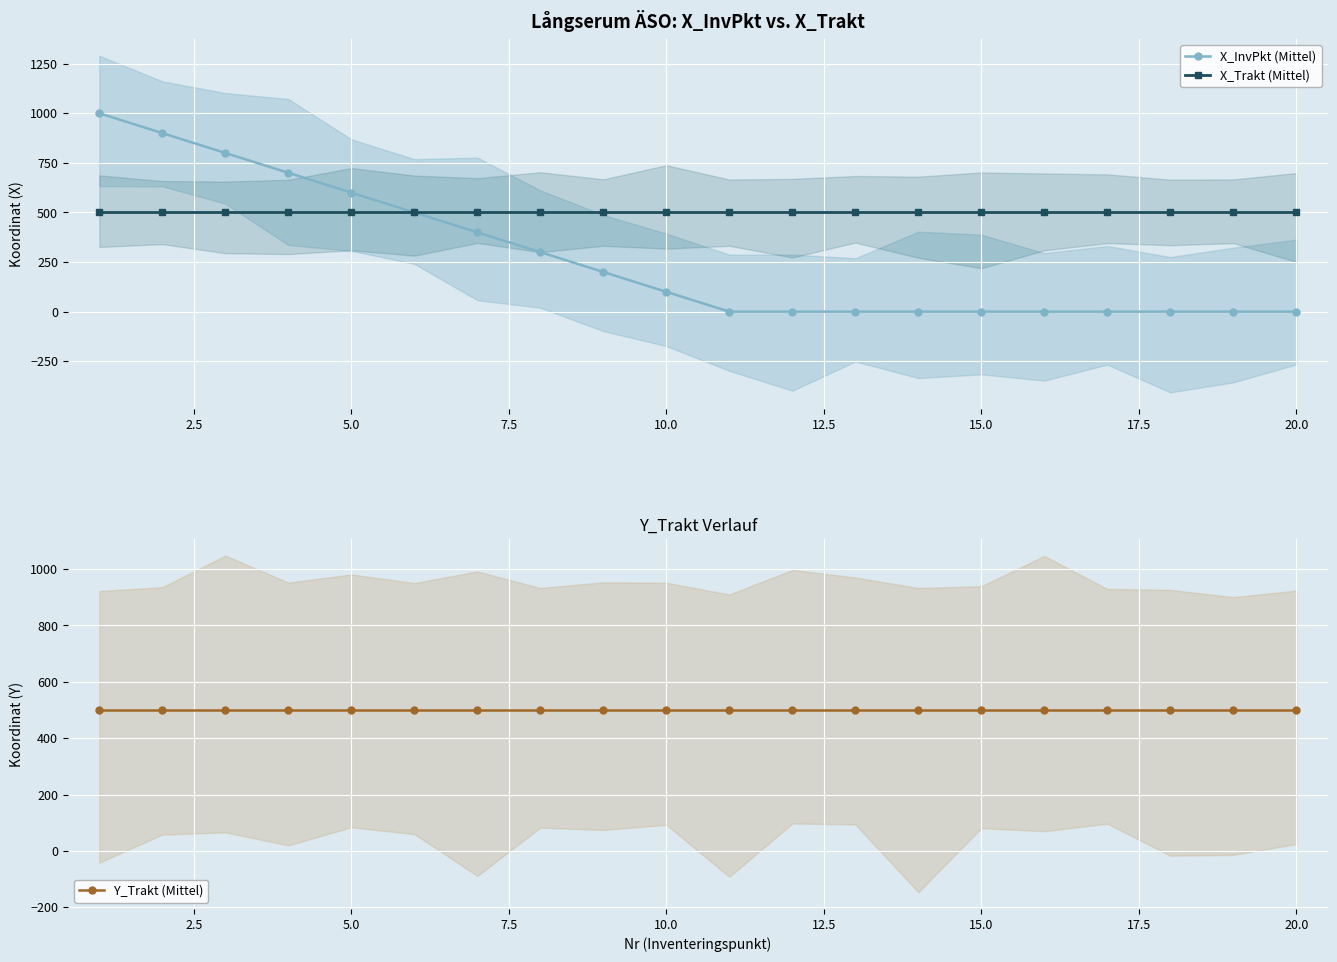

What is the minimum value for X_Trakt (Mittel)?

500